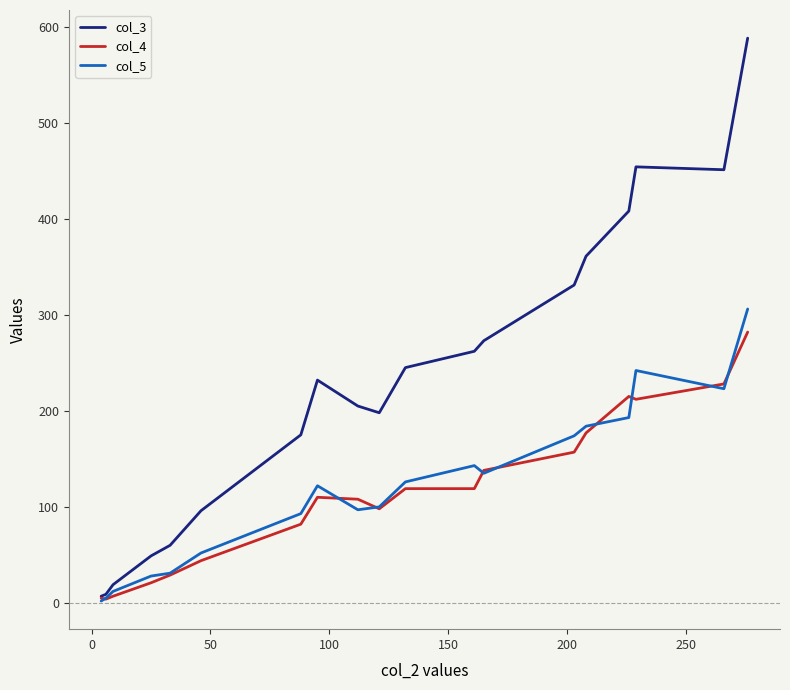

Which series has the largest total across all categories?

col_3